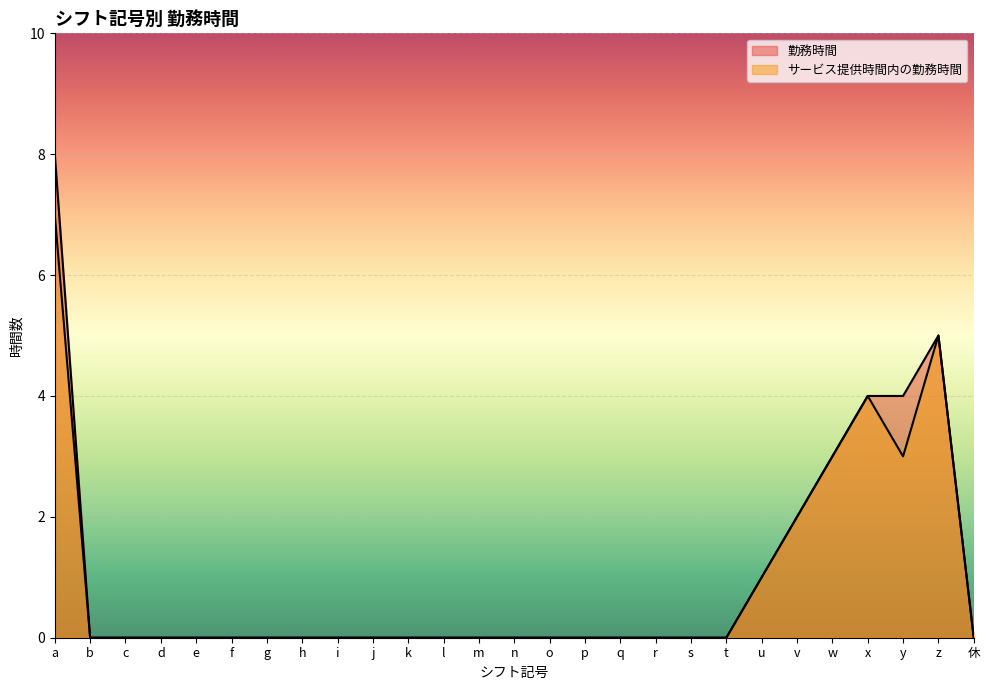

Between j and x, which series saw the biggest shift?

勤務時間